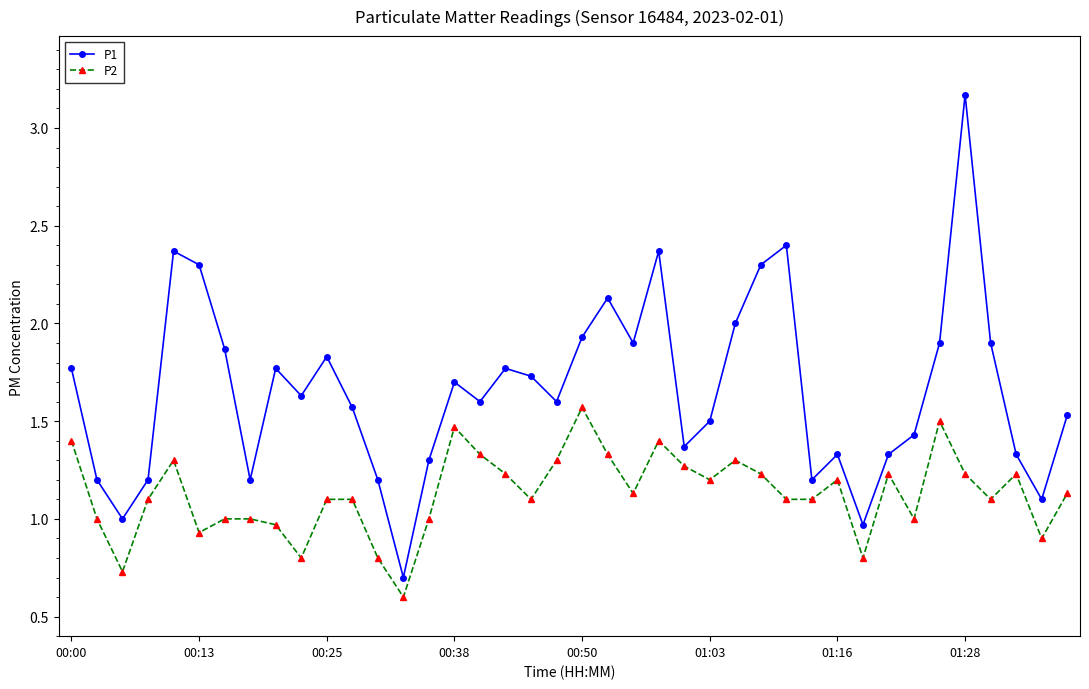

At how many categories does at least one series exceed 0?

40